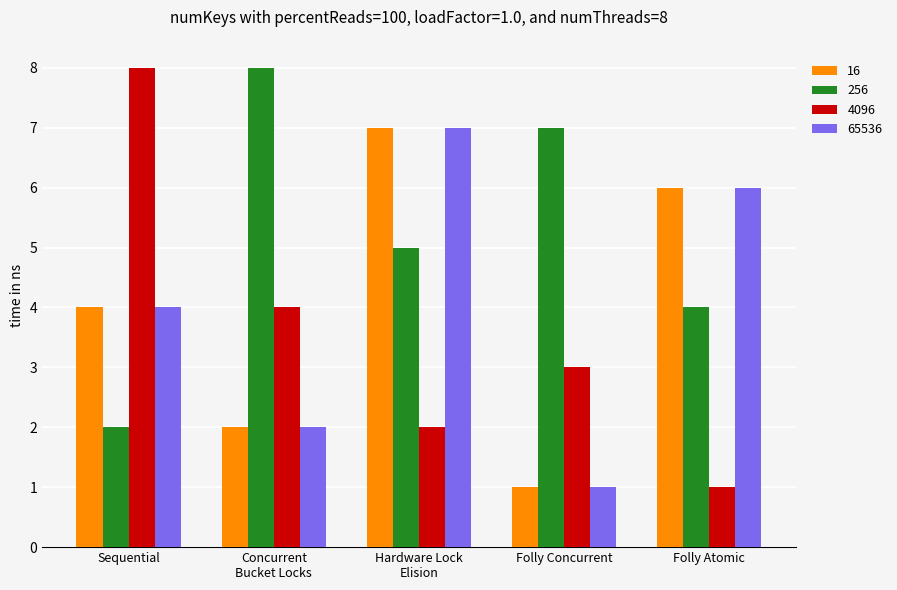

Which series has the largest range (max minus min)?

4096